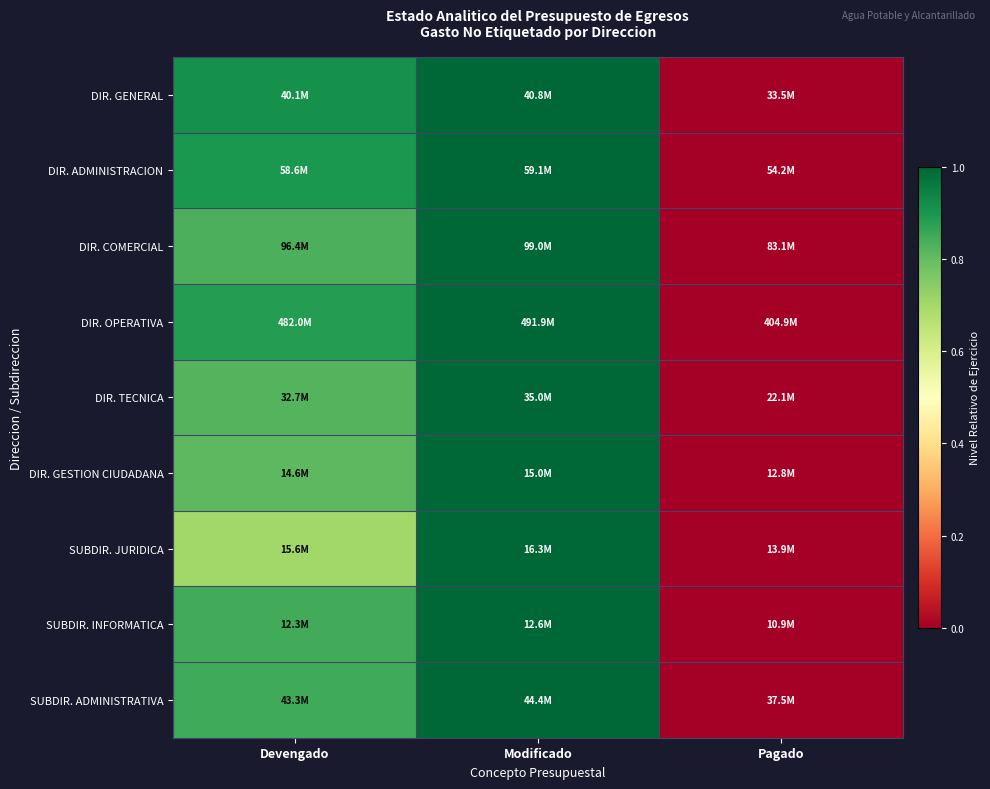

At which category is the sum across all series the highest?

Modificado